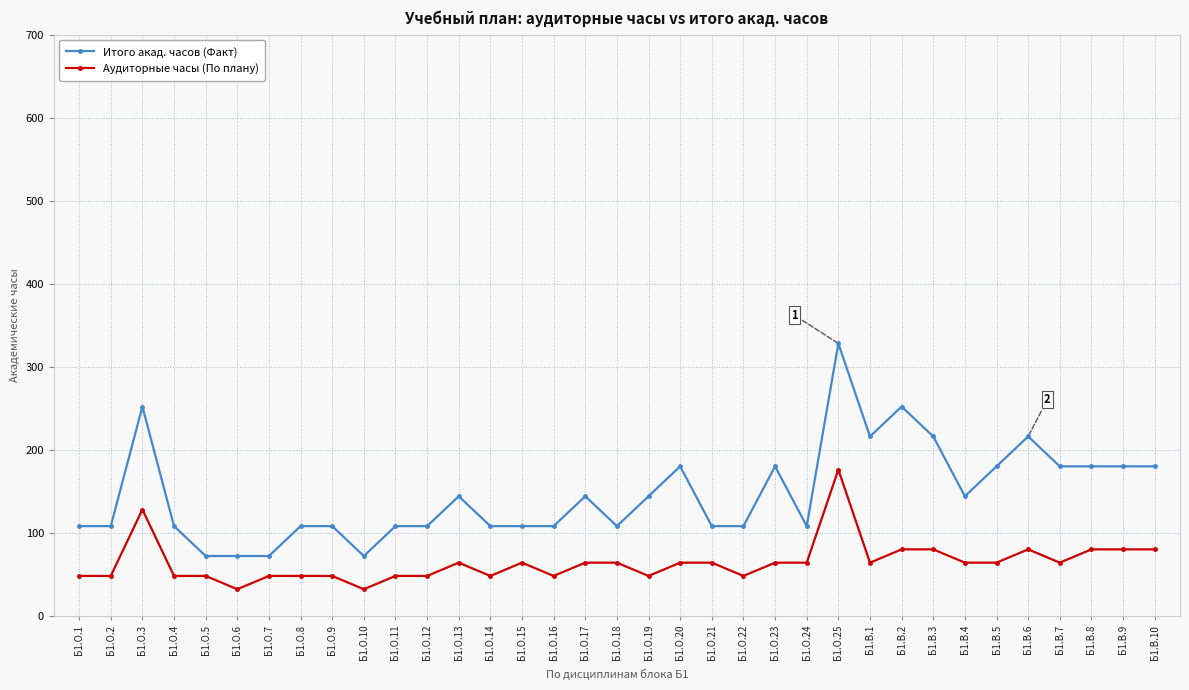

How many data points does each series have?

35